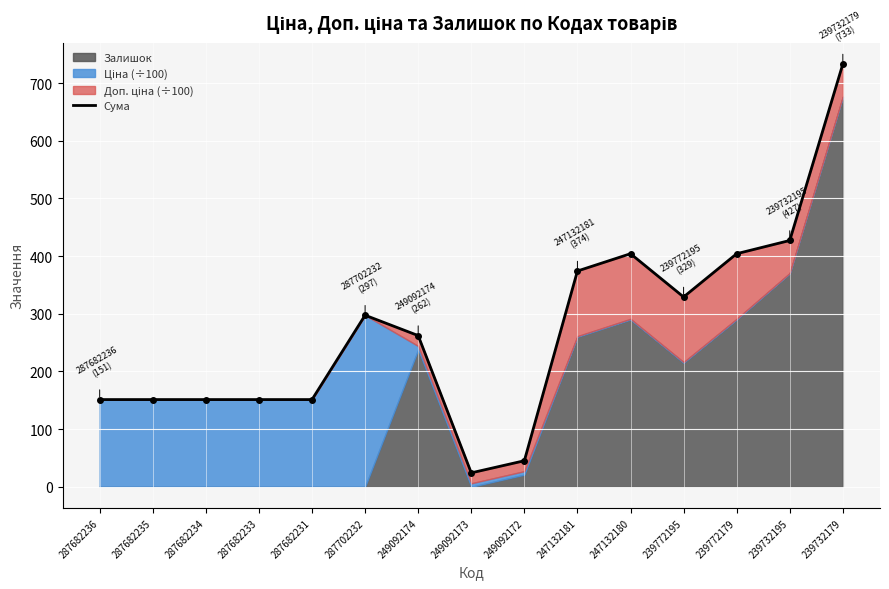

Rank the categories by value from highest to lowest.

239732179, 239732195, 247132180, 239772179, 247132181, 239772195, 287702232, 249092174, 287682236, 287682235, 287682234, 287682233, 287682231, 249092172, 249092173